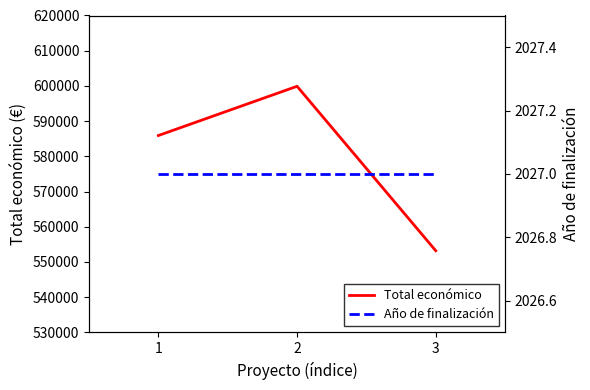

What is the average value of the Año de finalización series?

2027